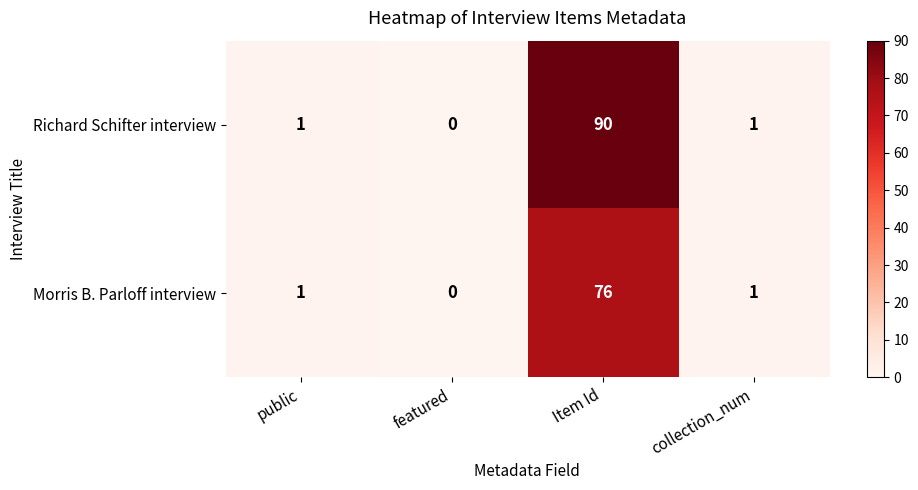

Reading right to left, transcribe all the data shown in this chart.

Richard Schifter interview: 1	90	0	1
Morris B. Parloff interview: 1	76	0	1